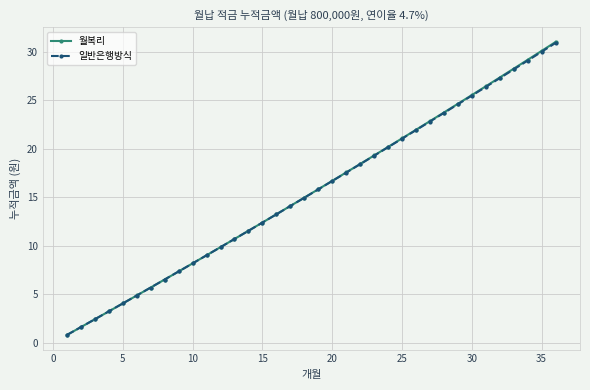

Which series has the widest spread of values?

월복리